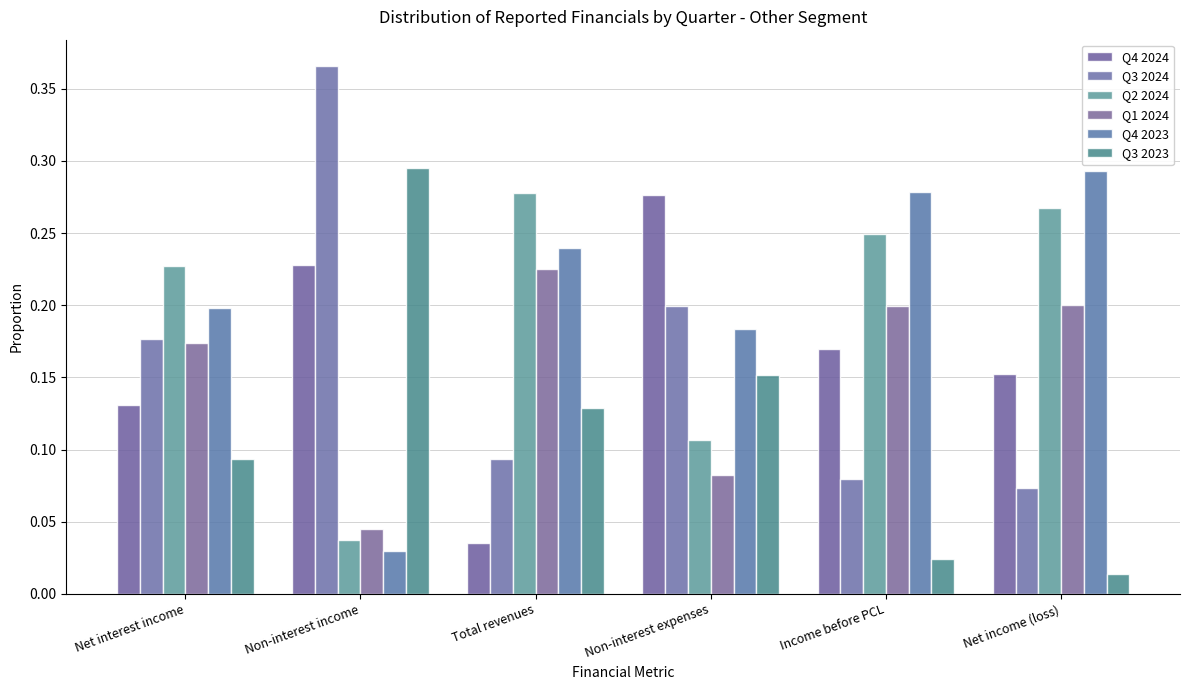

At which label is Q4 2023 closest to 0?

Non-interest income